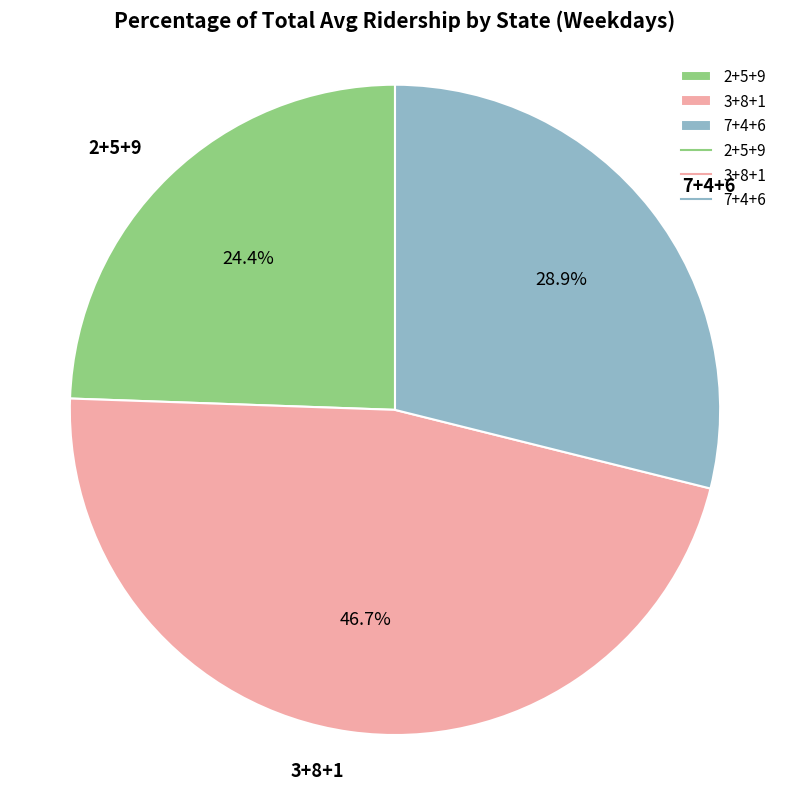

Between 7+4+6 and 3+8+1, which is larger?

3+8+1